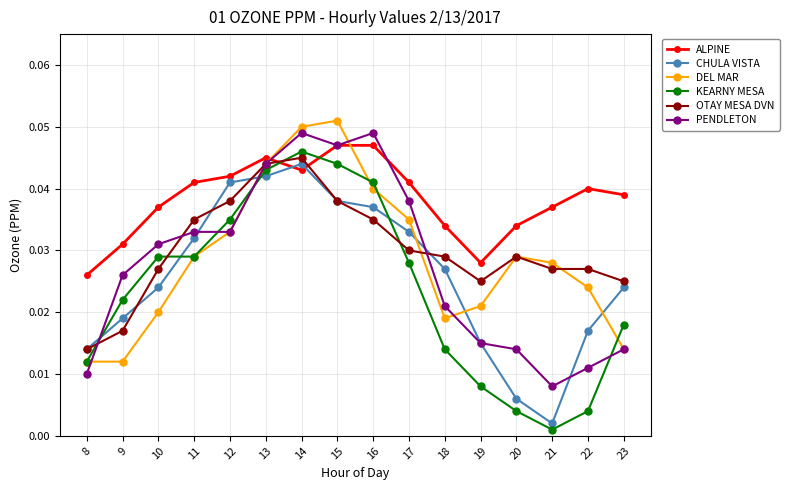

How many times do PENDLETON and KEARNY MESA cross each other?

4